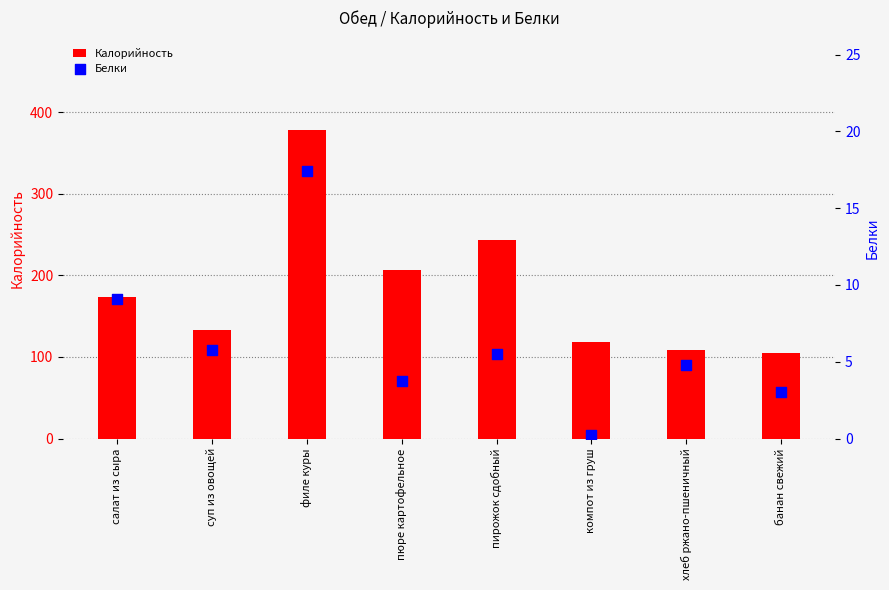

What is the total value across all series at салат из сыра?

183.1